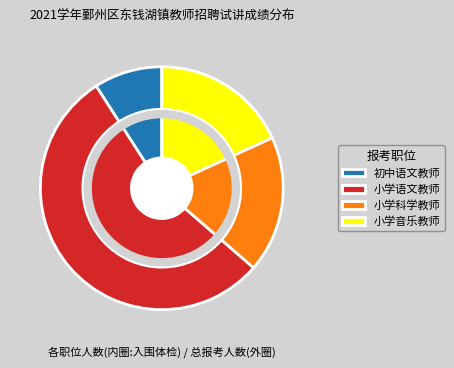

To the nearest percent, what is the combined percentage of 小学音乐教师 and 初中语文教师?

27%